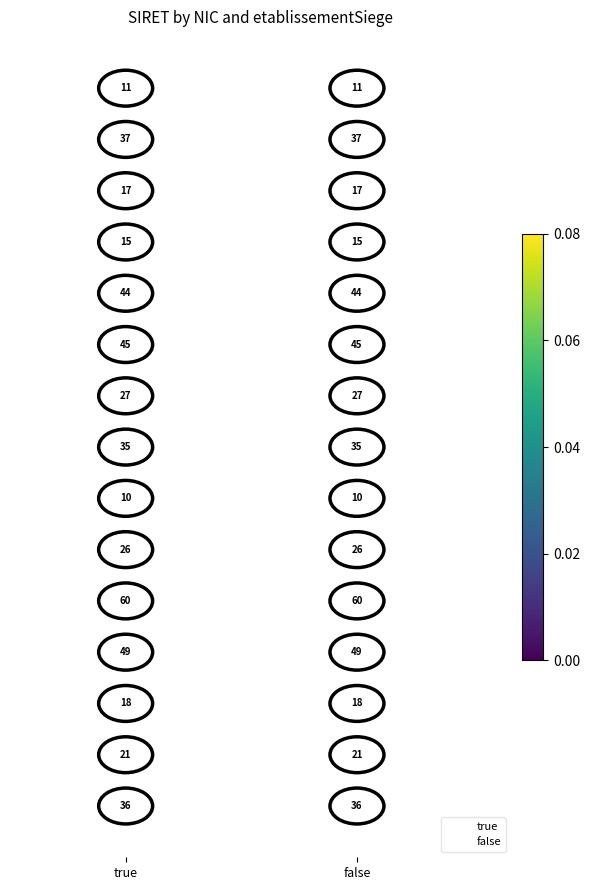

What are all the series names shown in the legend?

true, false